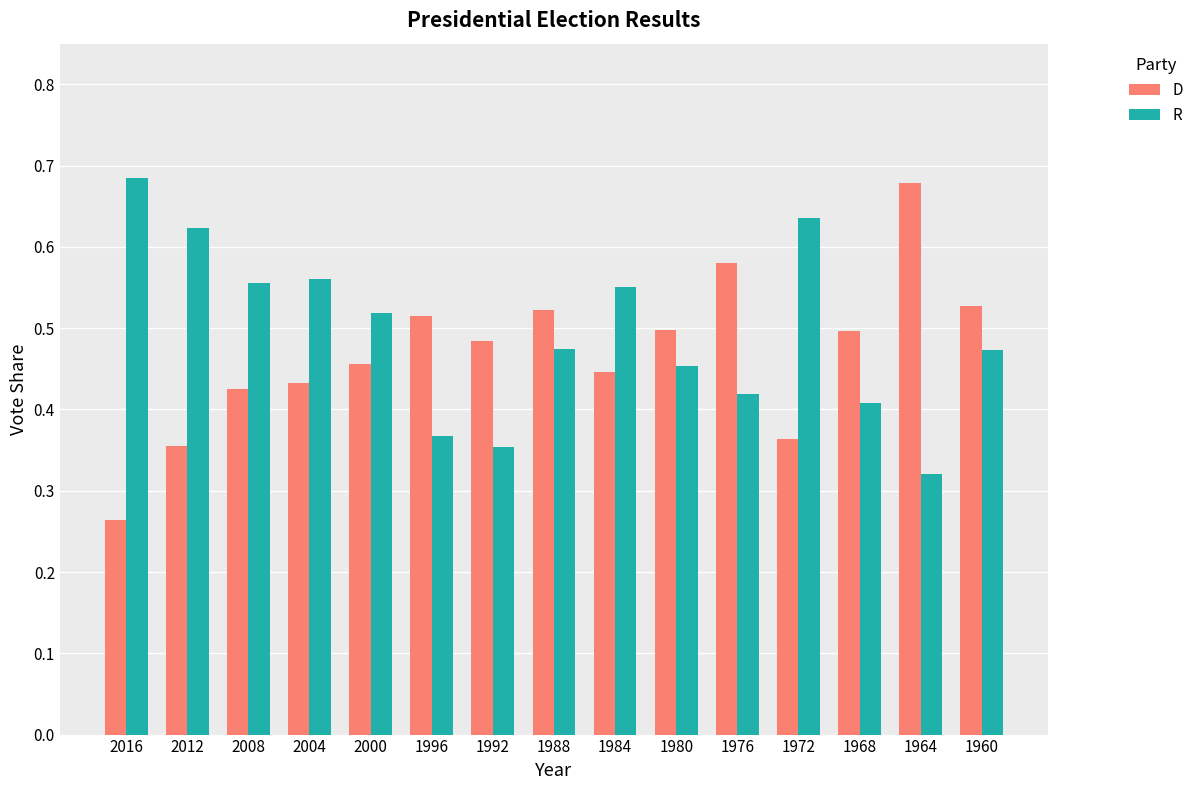

At 1964, list the series in order from largest to smallest.

D, R